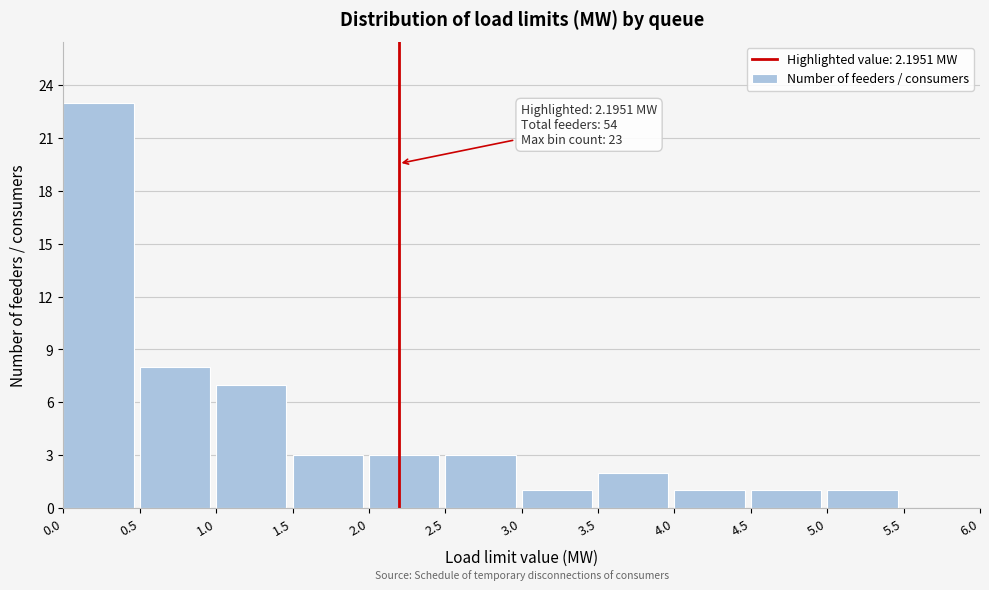

Over which range of the x-axis is the bar tallest?

0.0 to 0.5